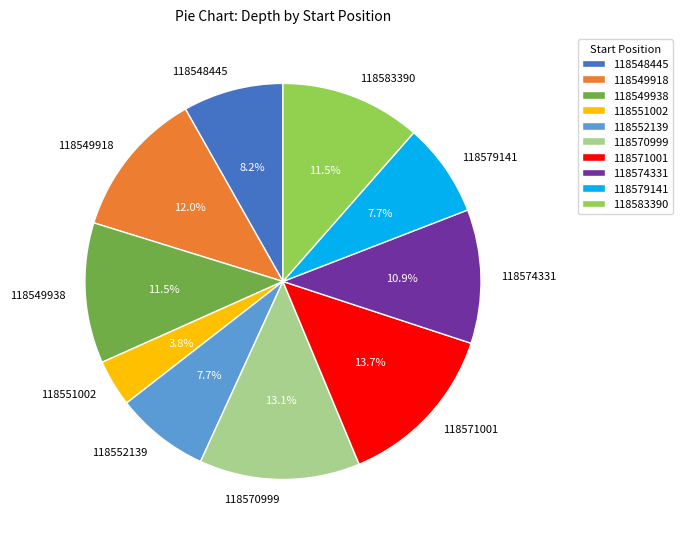

How many slices are in this pie chart?

10